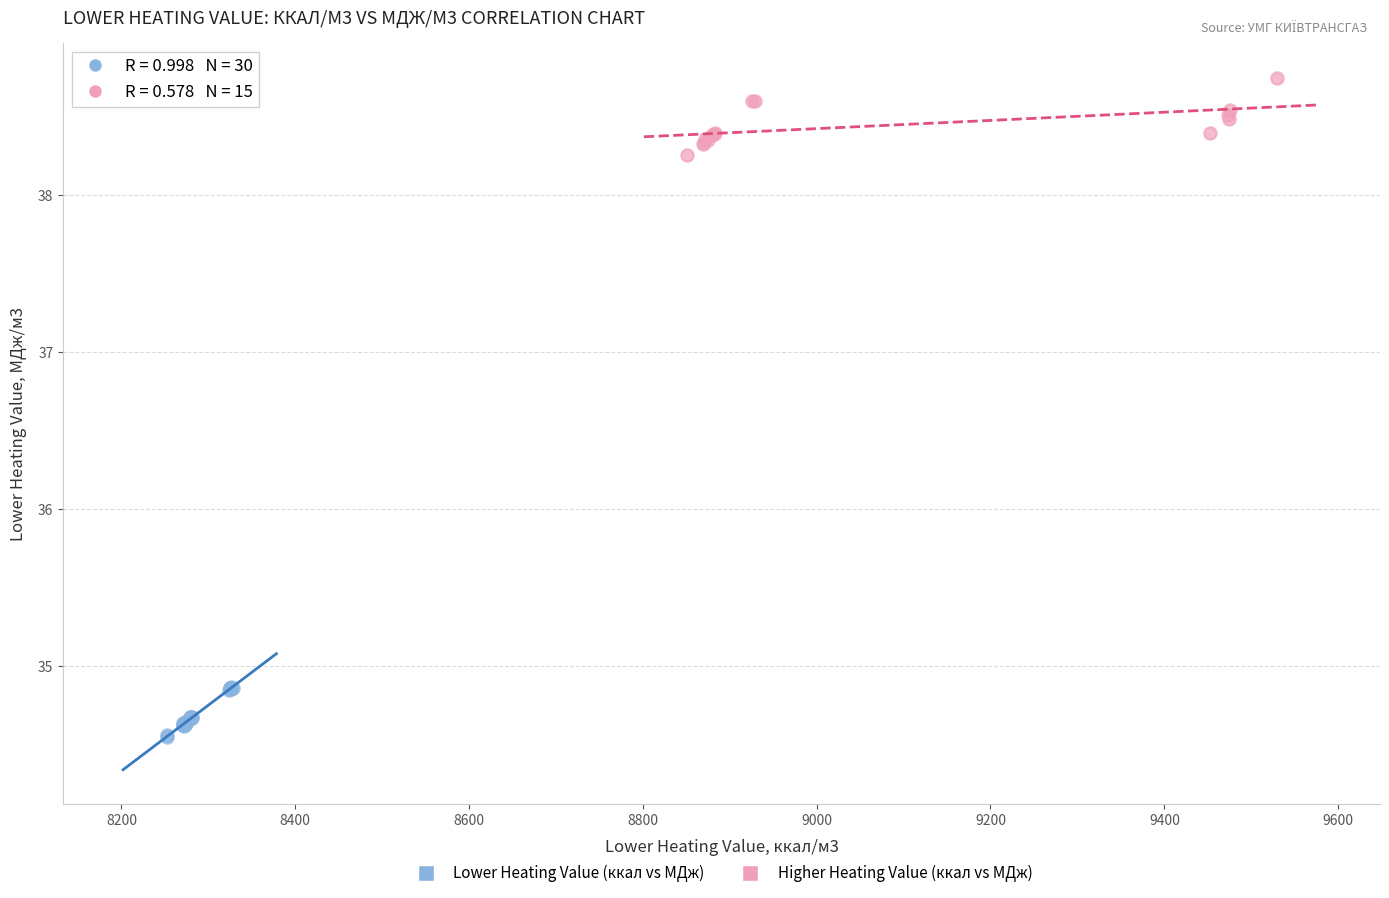

Which series contains the highest Y value?

Higher Heating Value (ккал vs МДж)